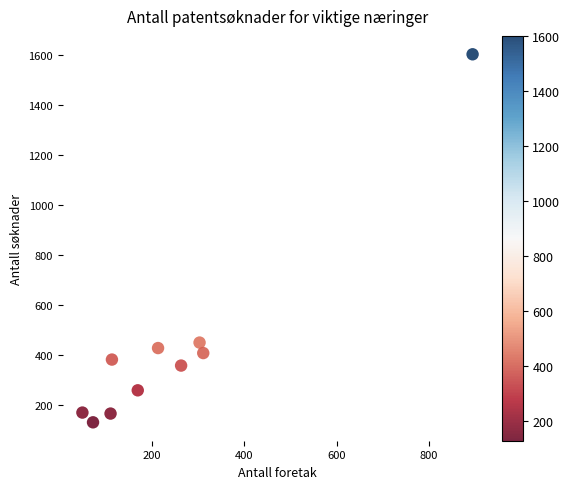

What is the range of X values (max minus min)?

846